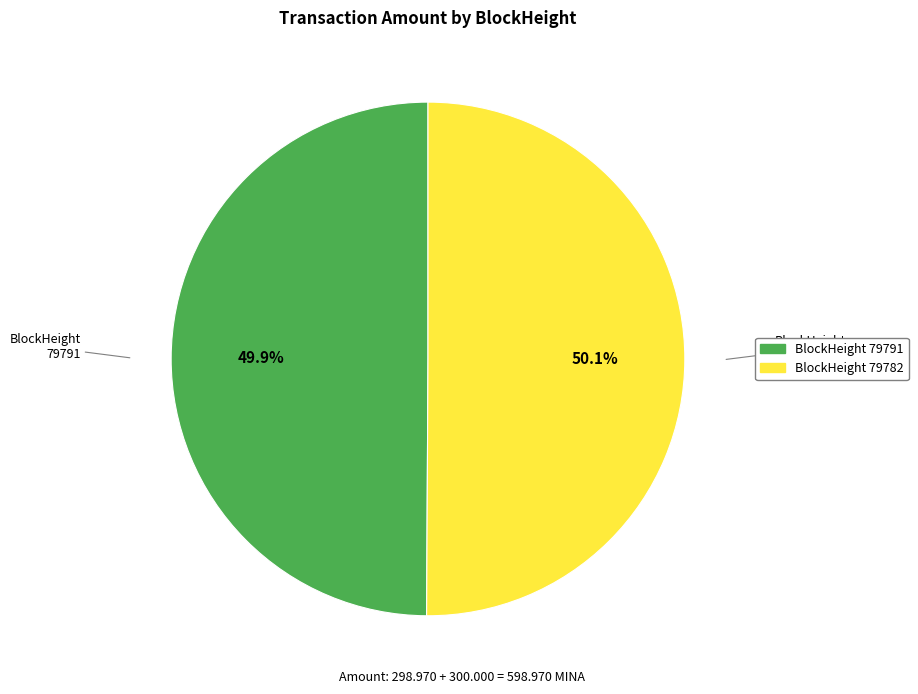

Rank the categories by value from highest to lowest.

79782, 79791